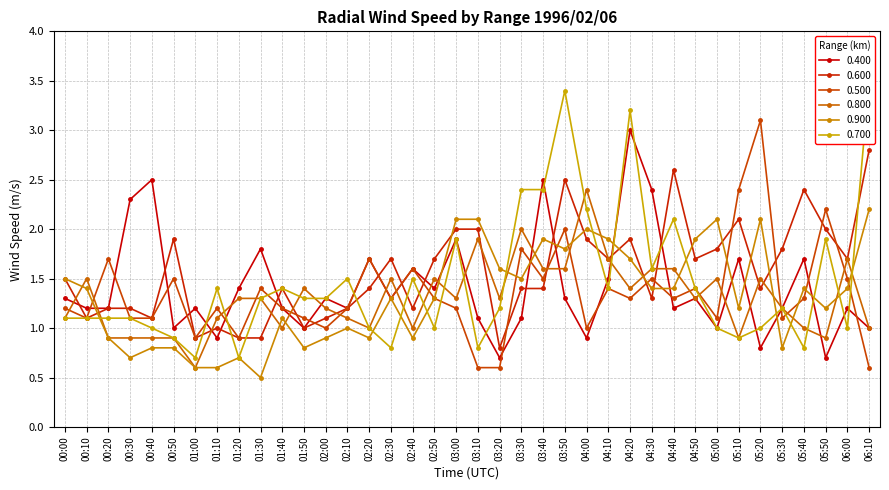

Which series has the widest spread of values?

0.700